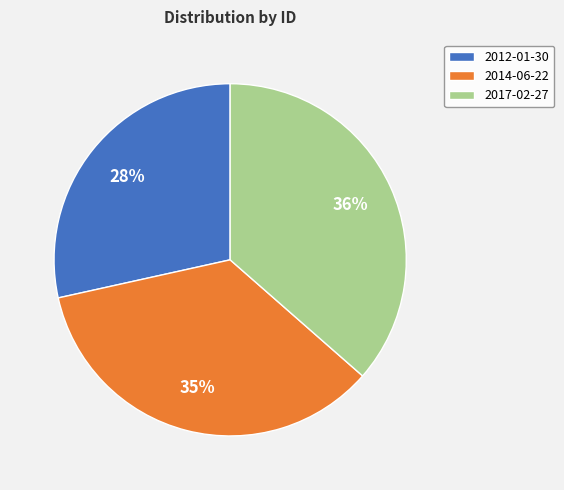

Is the sum of 2017-02-27 and 2014-06-22 greater than half?

Yes